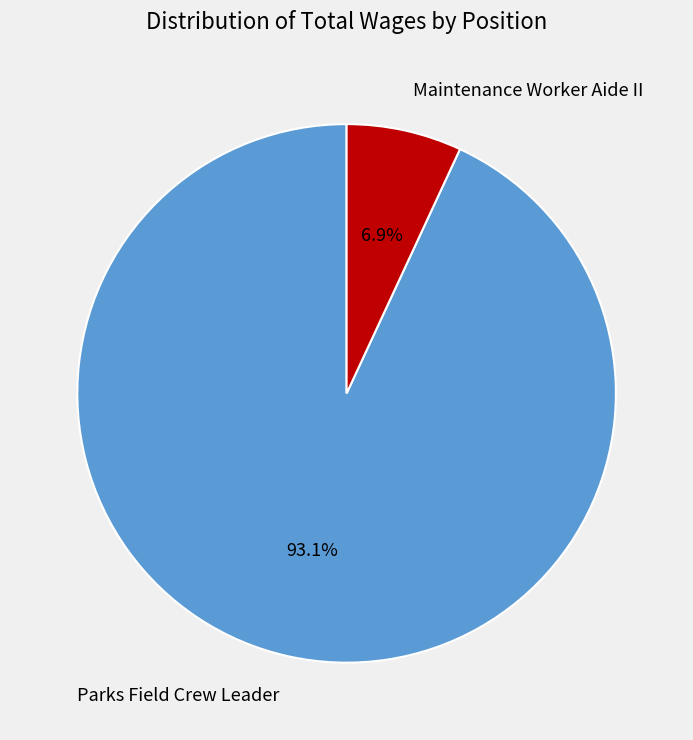

Is it true that Parks Field Crew Leader is 93% of the pie?

True